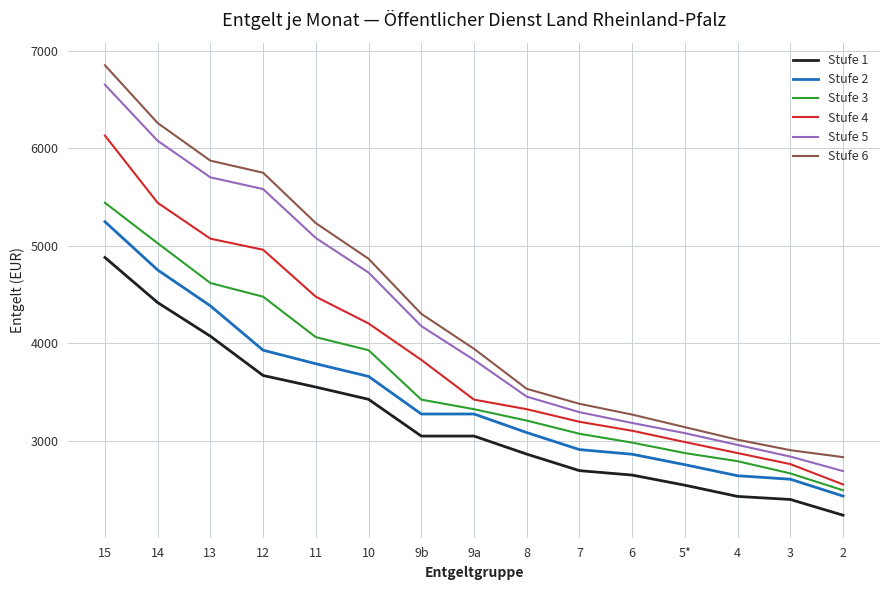

What is the minimum value shown in the chart?

2240.1